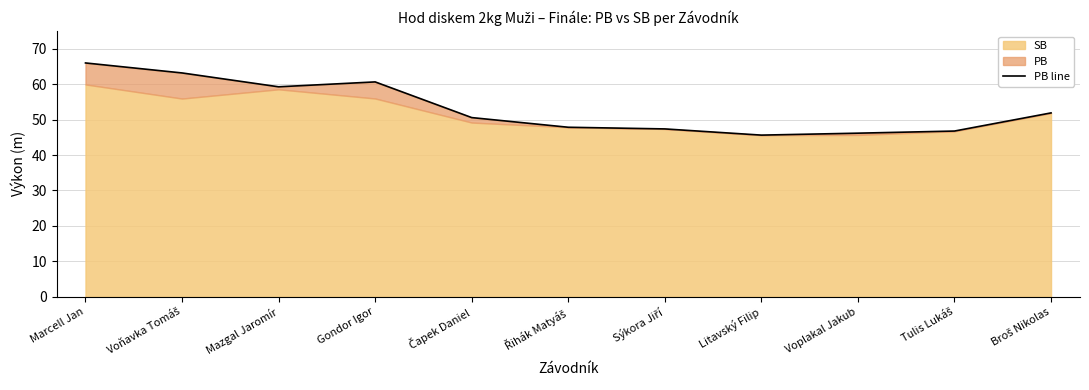

At which label does the data first exceed 50?

Marcell Jan